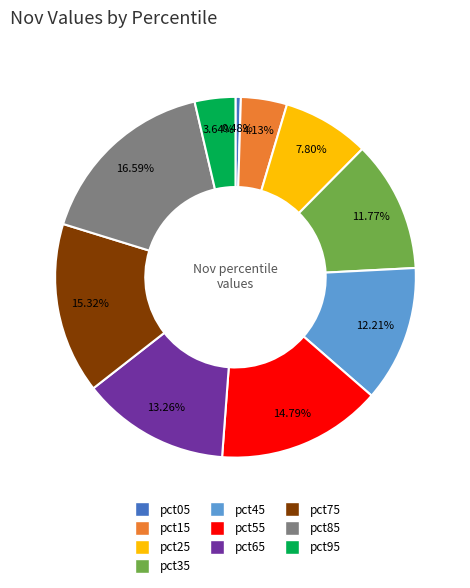

Does pct05 account for over 50% of the chart?

No